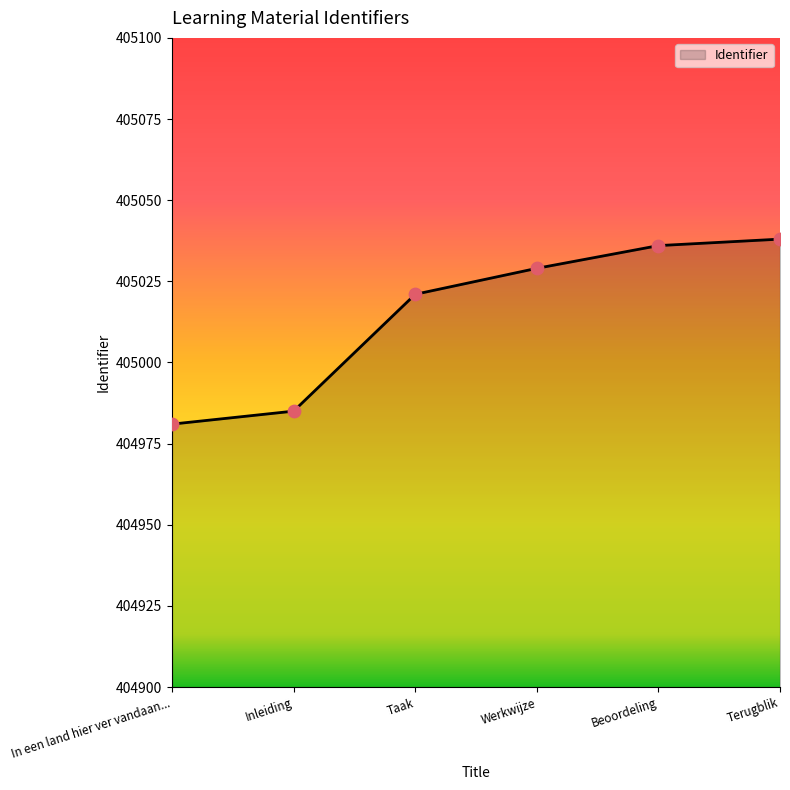

What is the ratio of the value at Terugblik to the value at Werkwijze?

1.0